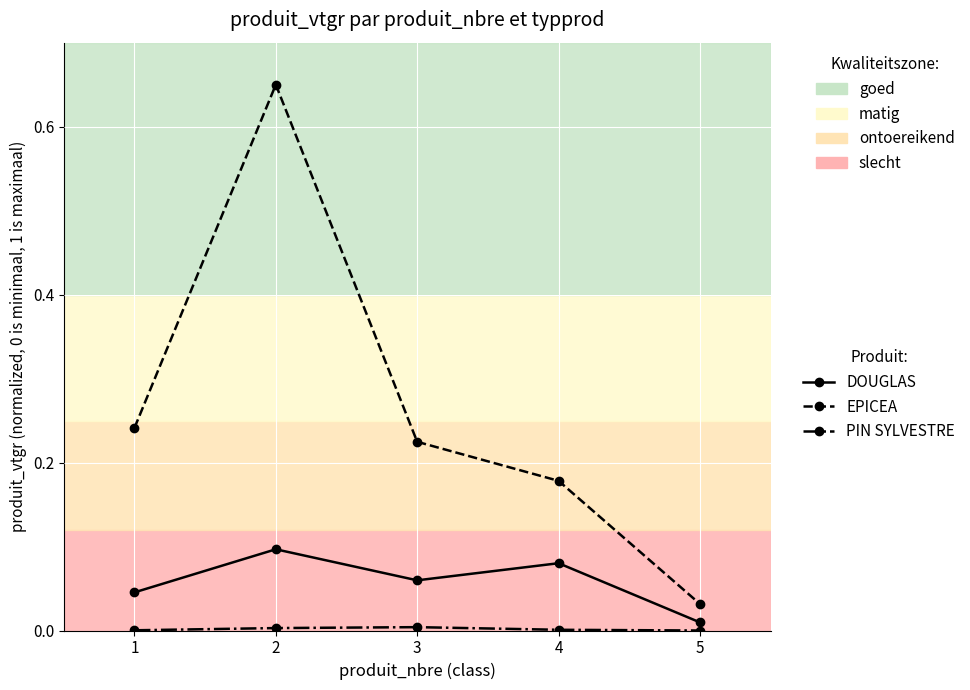

Which series changed the most between 1 and 5?

EPICEA